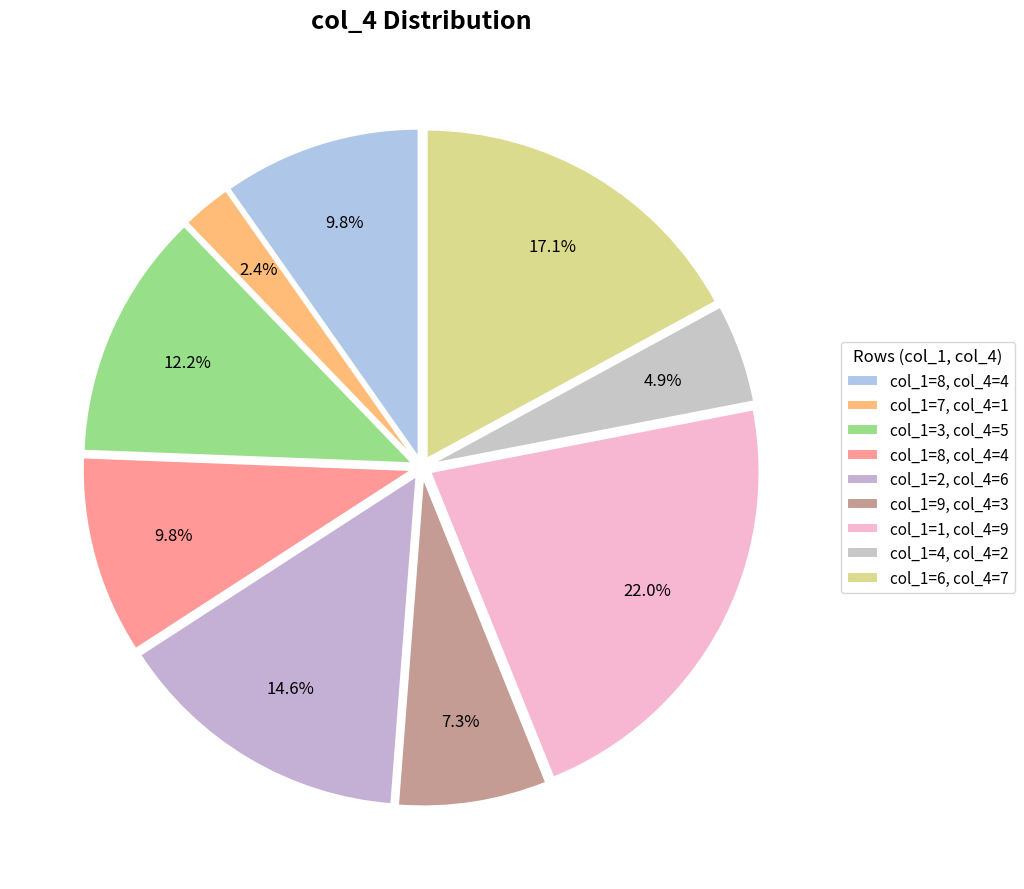

How many segments does this pie chart have?

9